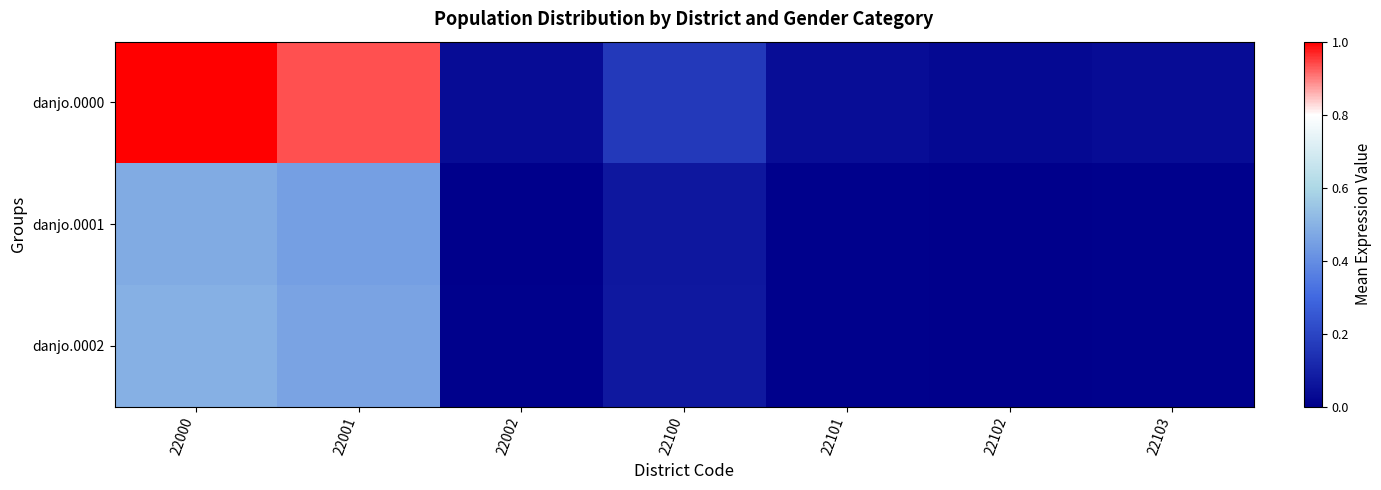

Reading left to right, transcribe all the data shown in this chart.

danjo.0000: 22000=1.0	22001=0.9	22002=0.0	22100=0.2	22101=0.0	22102=0.0	22103=0.0
danjo.0001: 22000=0.5	22001=0.4	22002=0.0	22100=0.1	22101=0.0	22102=0.0	22103=0.0
danjo.0002: 22000=0.5	22001=0.5	22002=0.0	22100=0.1	22101=0.0	22102=0.0	22103=0.0